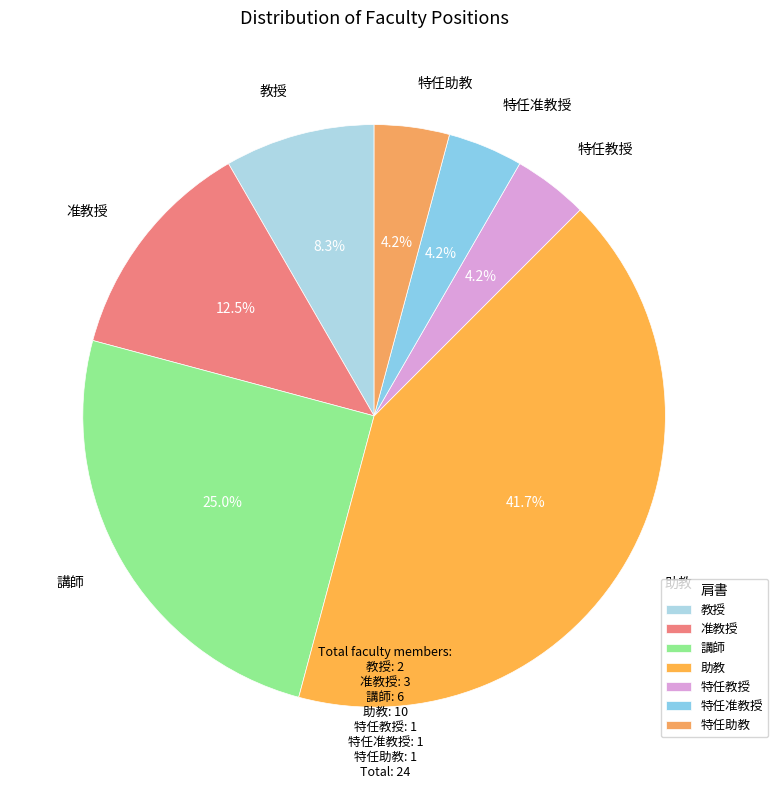

Does 教授 represent more than half of the total?

No